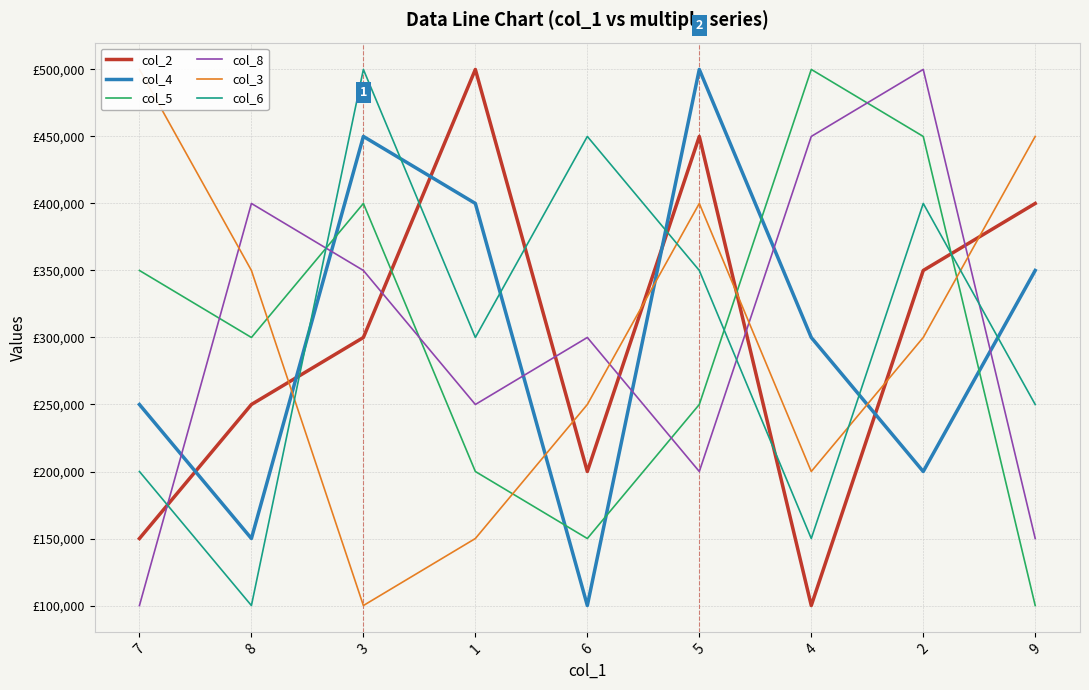

Which category has the lowest value in the col_6 series?

8